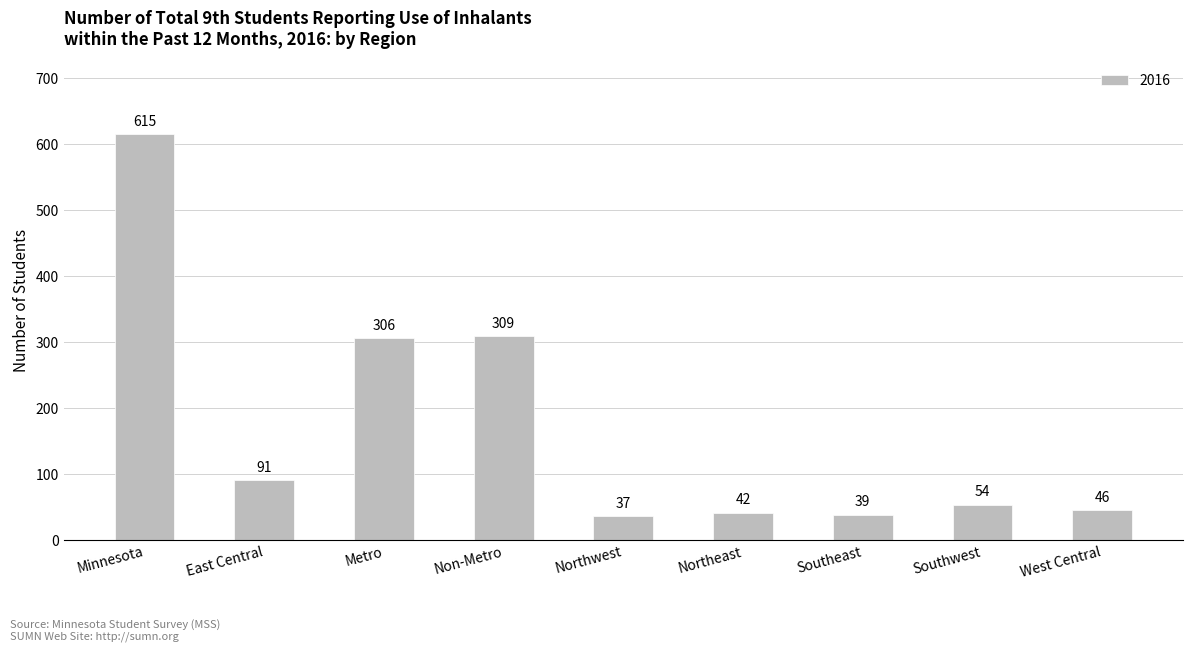

True or false: the data shows 17 at Southeast.

False